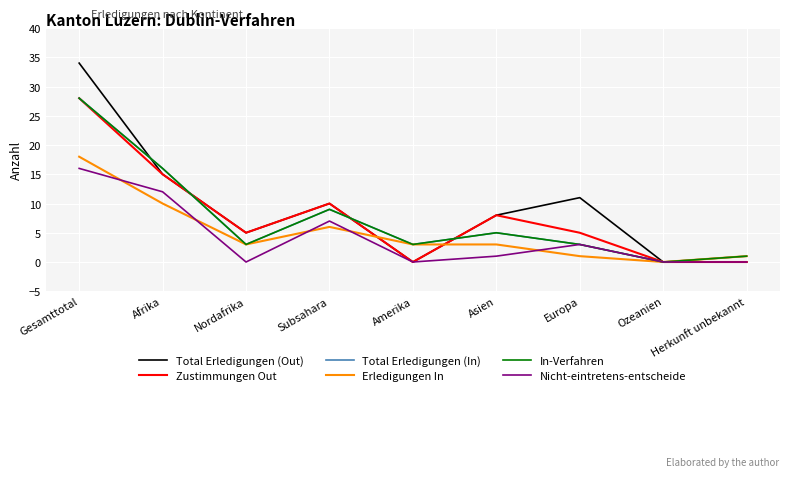

How many lines are shown in the chart?

6